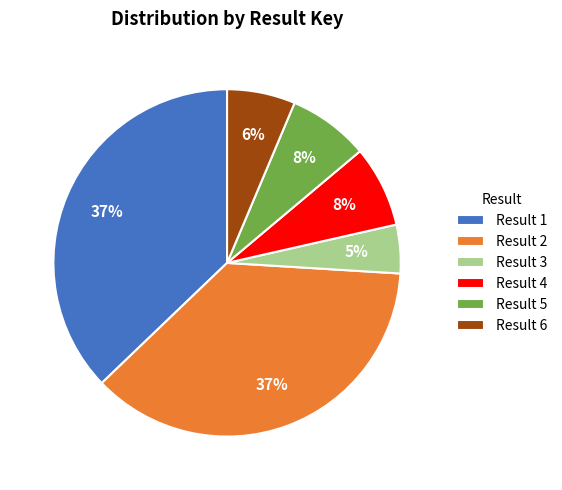

What is the smallest slice in the pie chart?

Result 3